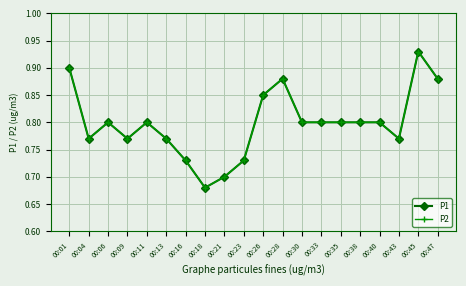

What is the approximate value of P2 at 00:23?

0.7